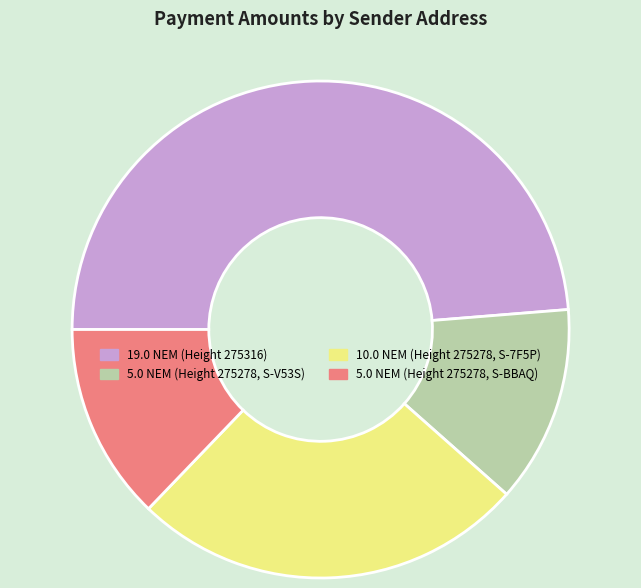

Is there a majority slice in this chart?

No